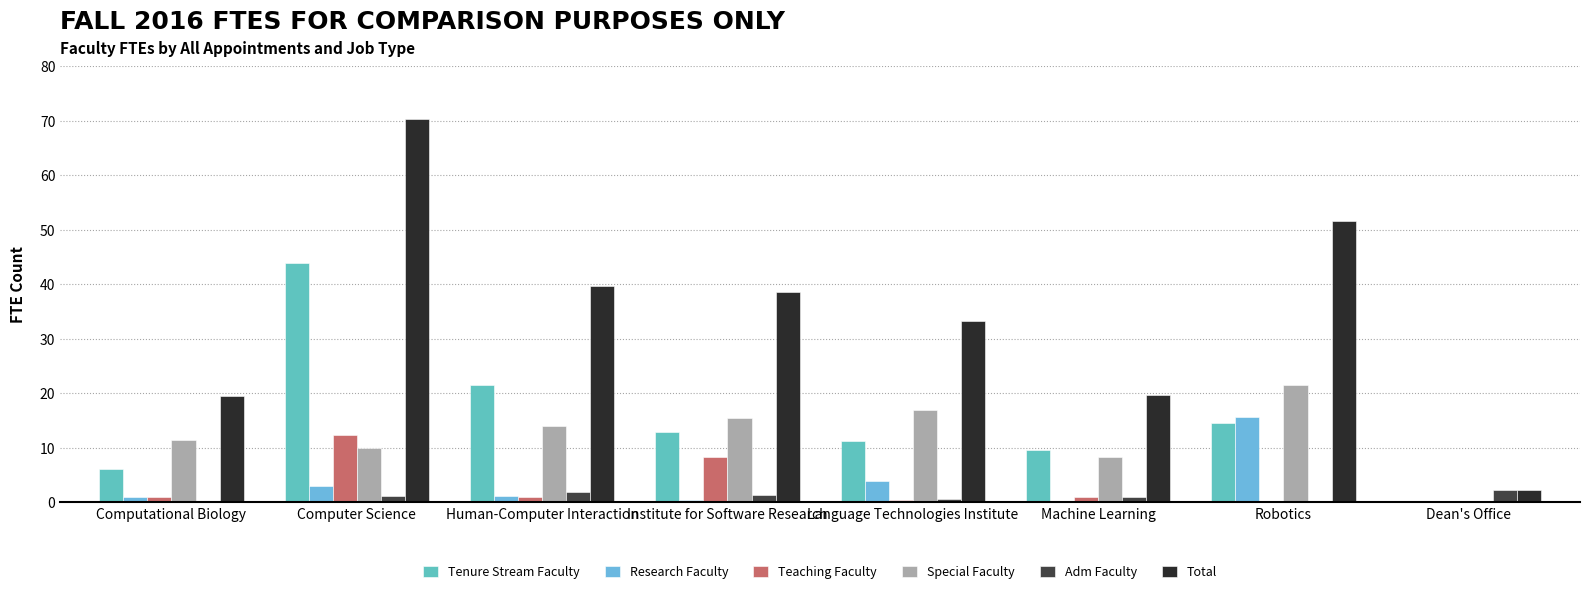

What is the difference between the highest and lowest values at Robotics?

51.7